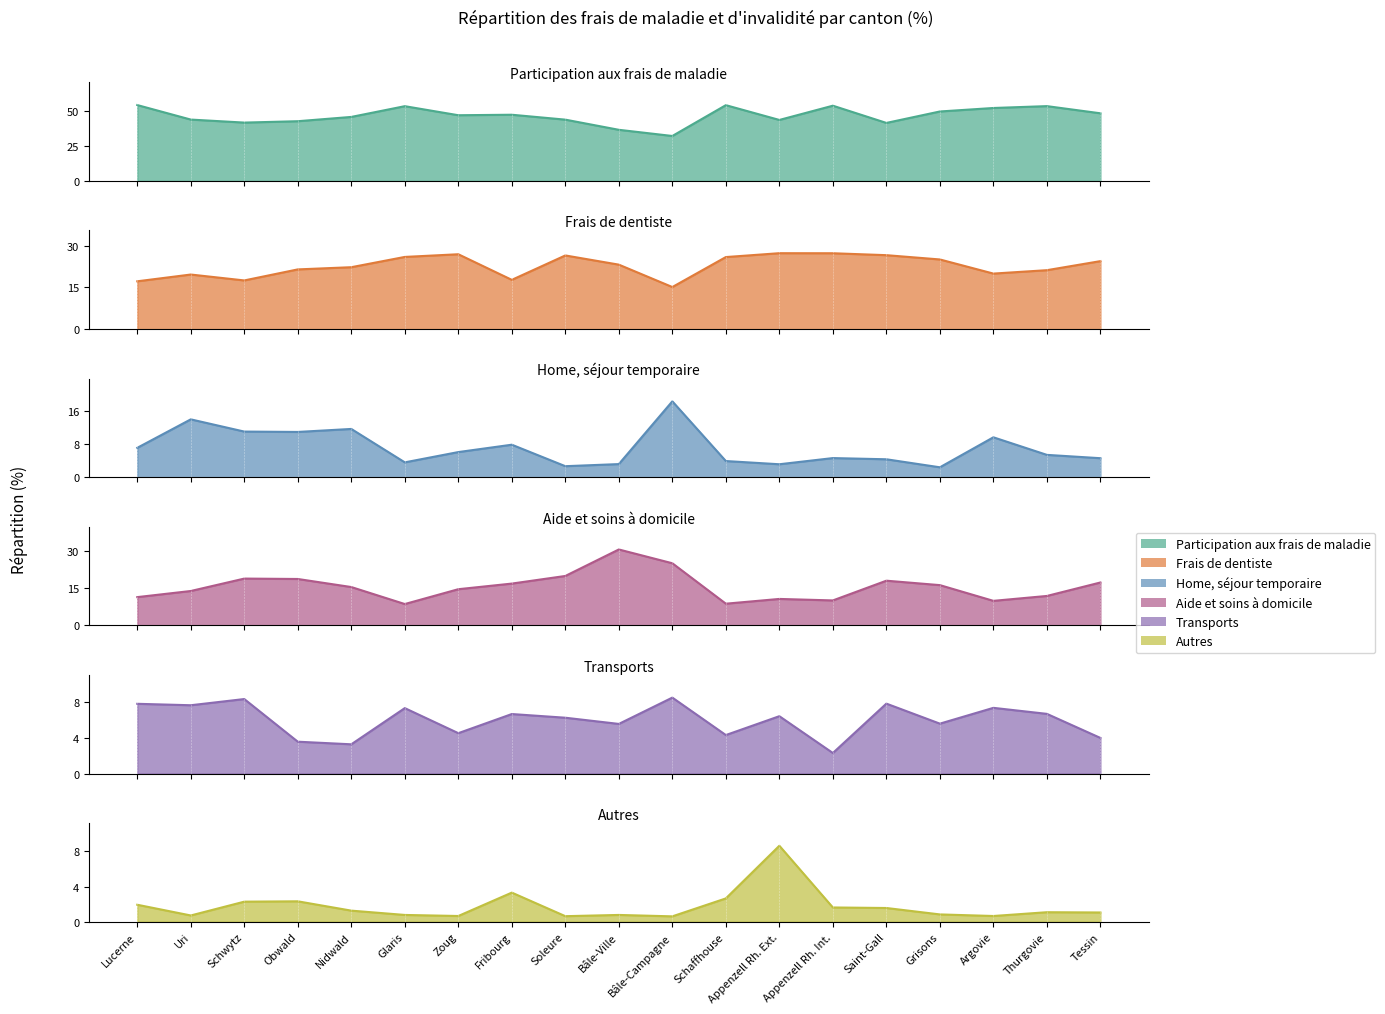

Which category has the highest value in the Autres series?

Appenzell Rh. Ext.